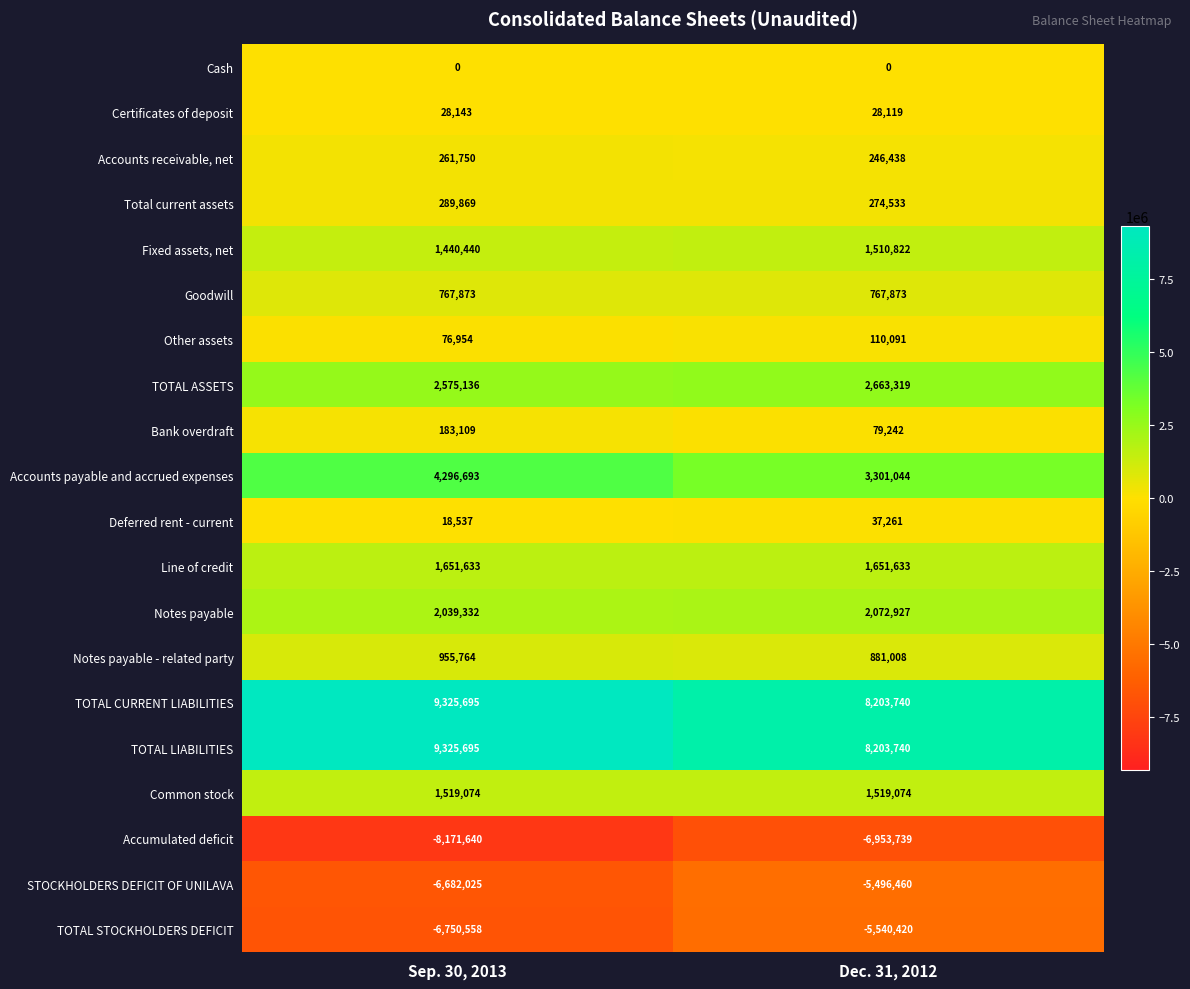

What is the sum of the Accounts receivable, net values at Sep. 30, 2013 and Dec. 31, 2012?

508188